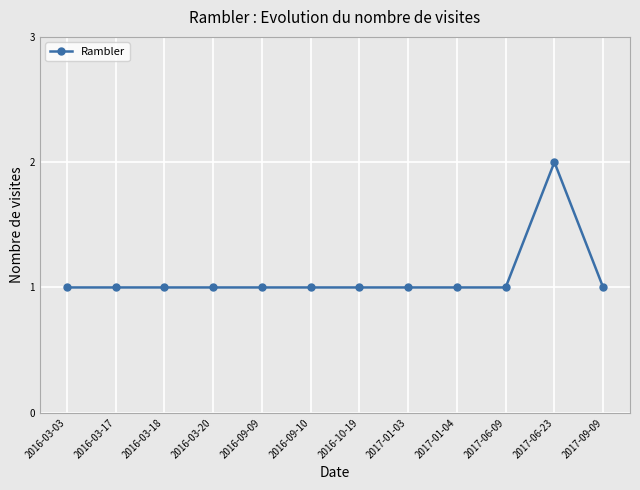

What is the change in value from 2017-01-03 to 2017-06-23?

+1